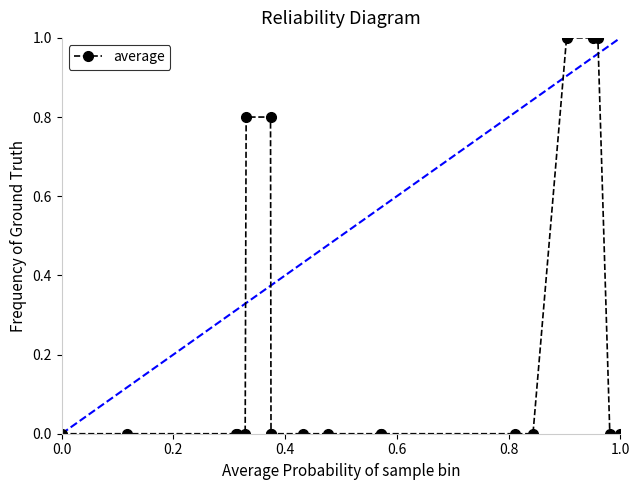

What is the difference between the maximum and second lowest values?

1.0